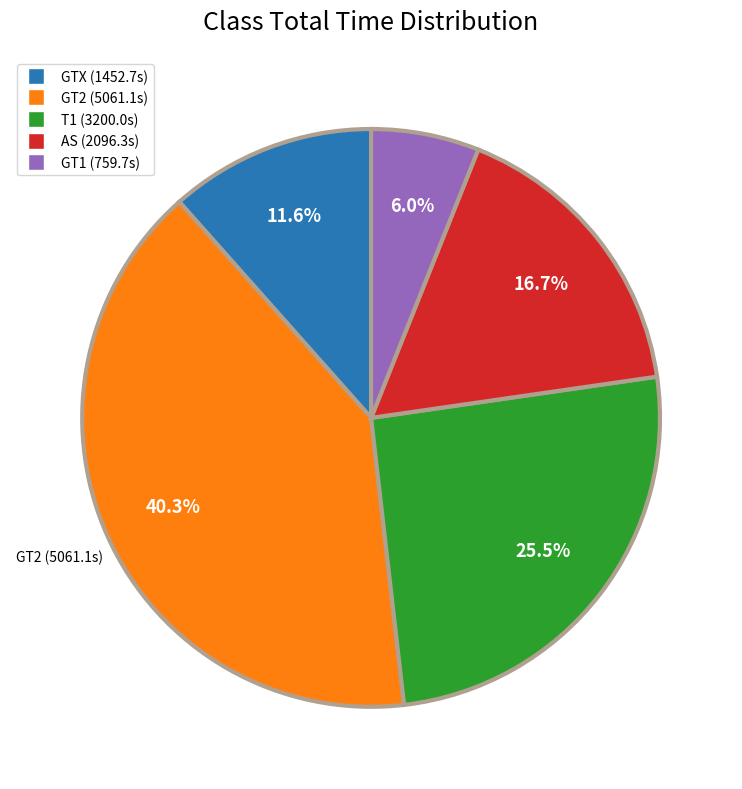

Is there any slice that represents more than half of the pie?

No